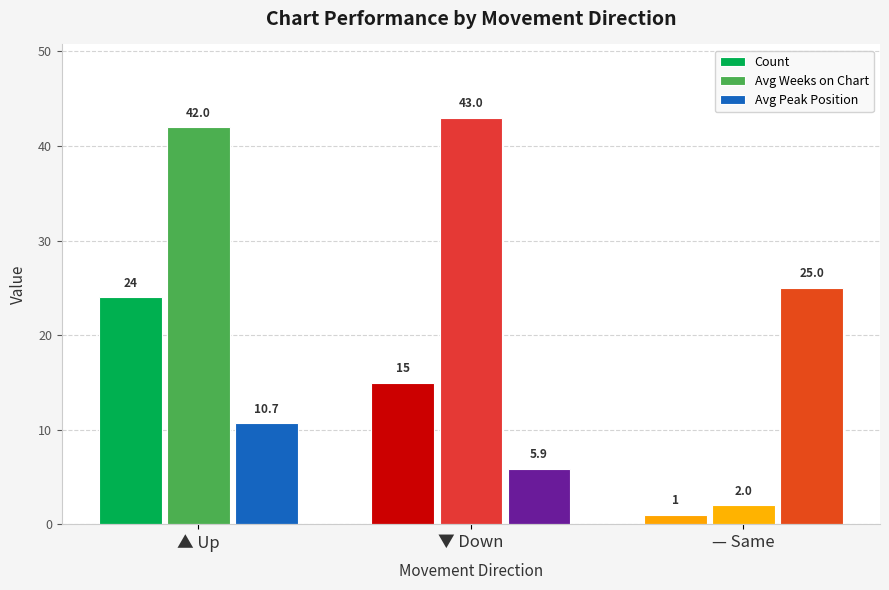

List the labels in order of Avg Peak Position value, smallest first.

▼ Down, ▲ Up, — Same